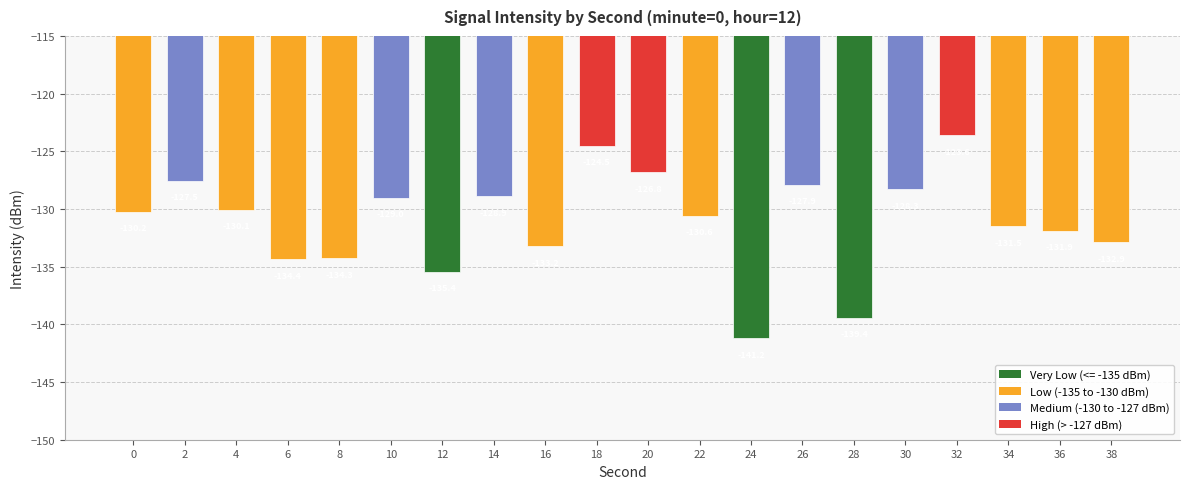

Read the value at 36.

-131.9